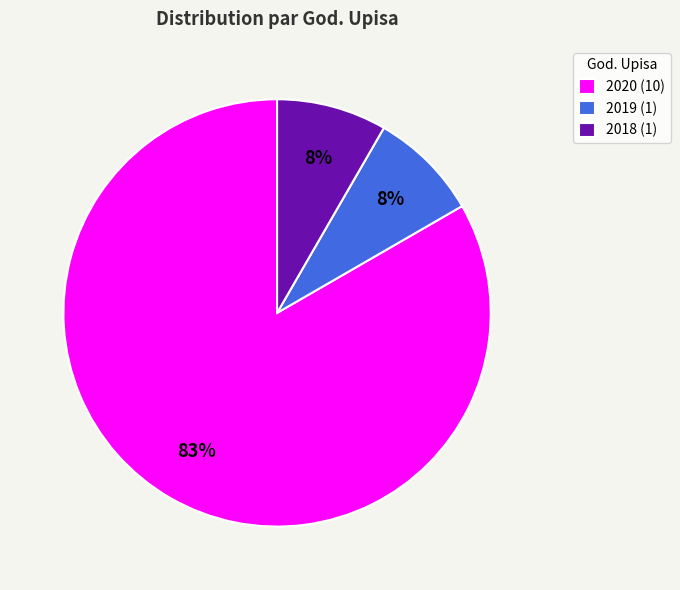

To the nearest percent, what is the average slice percentage?

33%